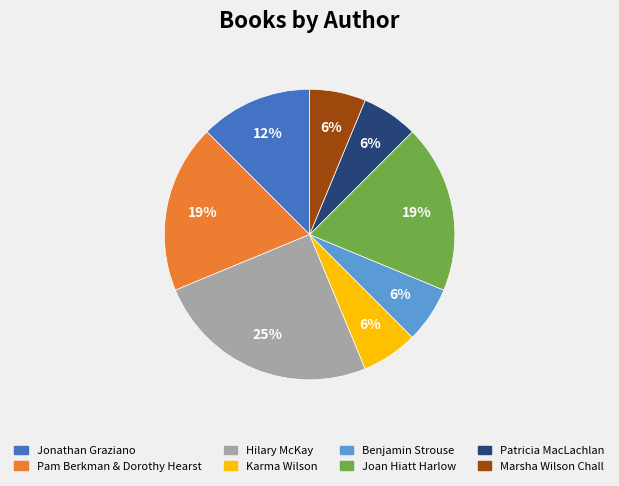

What is the ratio of the value at Marsha Wilson Chall to the value at Karma Wilson?

1.0